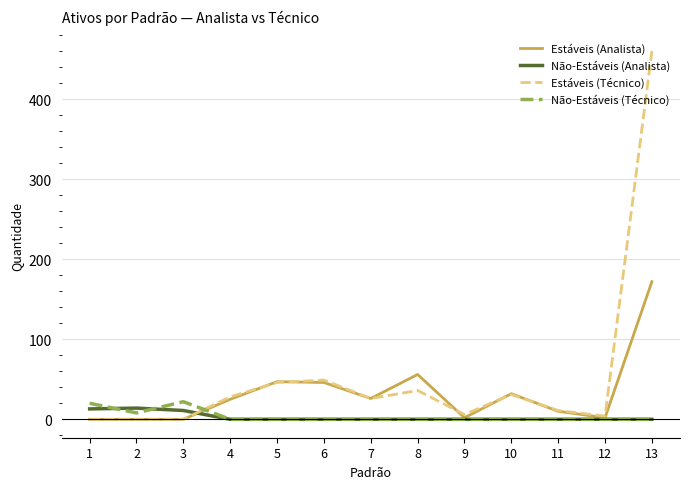

What is the difference between the highest and lowest values at 4?

28